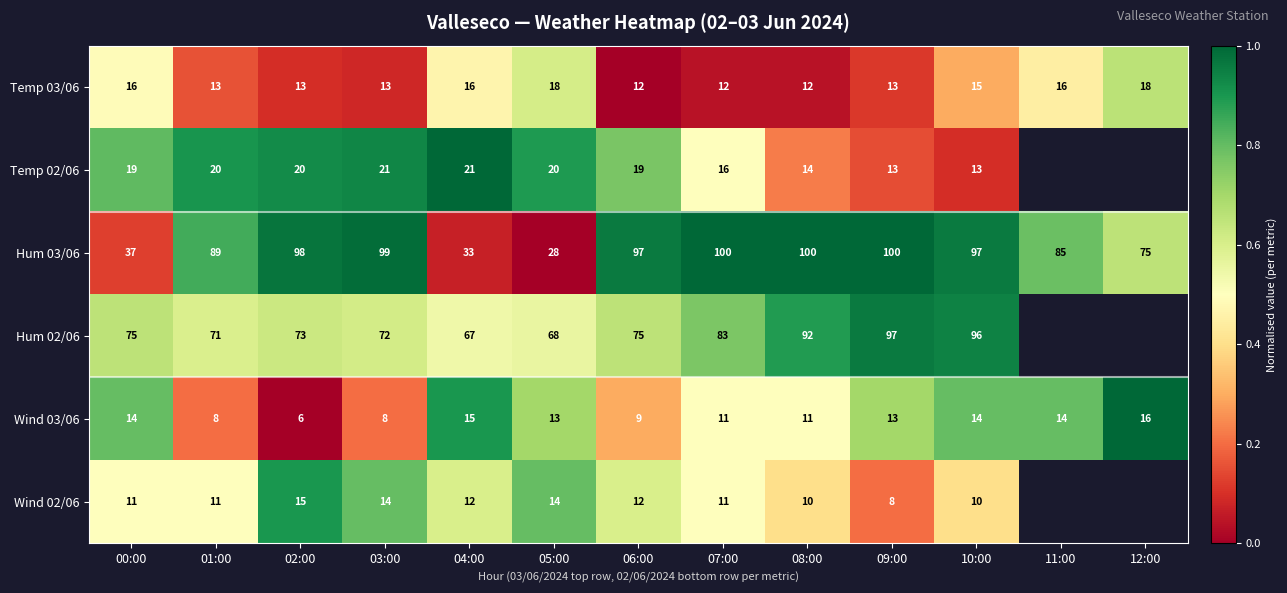

Is the value of Temp 02/06 at 02:00 greater than the value of Hum 02/06 at 05:00?

No